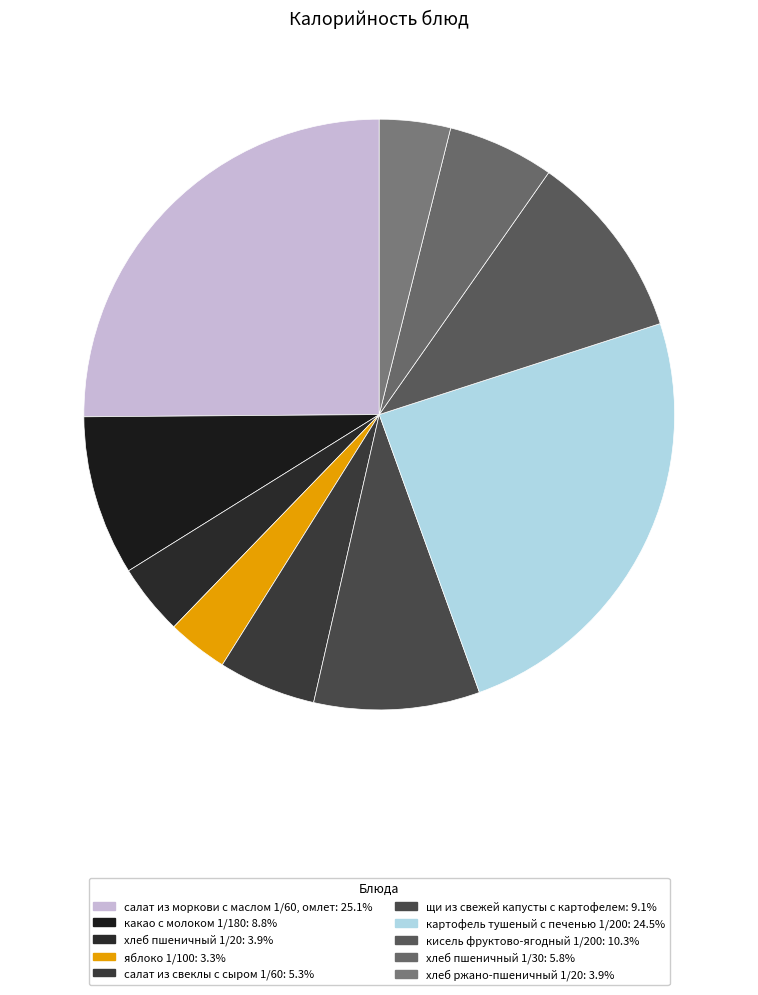

The салат из моркови с маслом 1/60, омлет slice represents 25% of the pie. True or false?

True